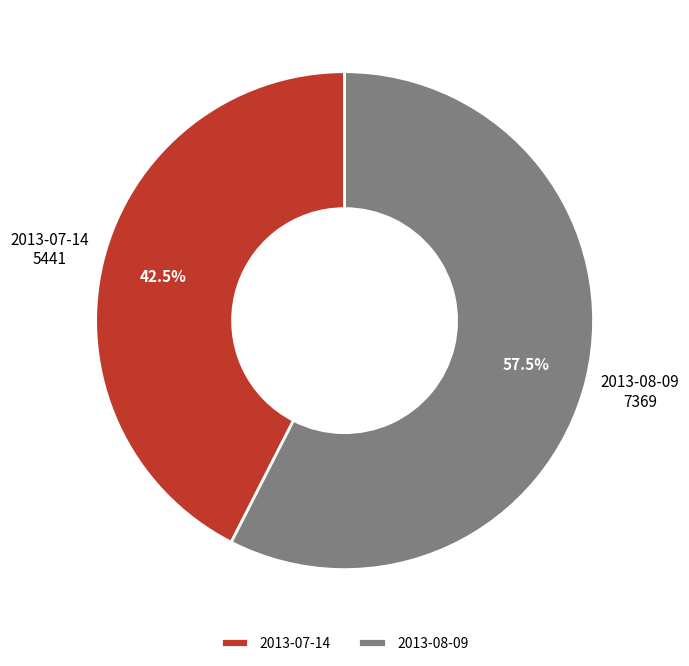

What is the ratio of the value at 2013-08-09 to the value at 2013-07-14?

1.4